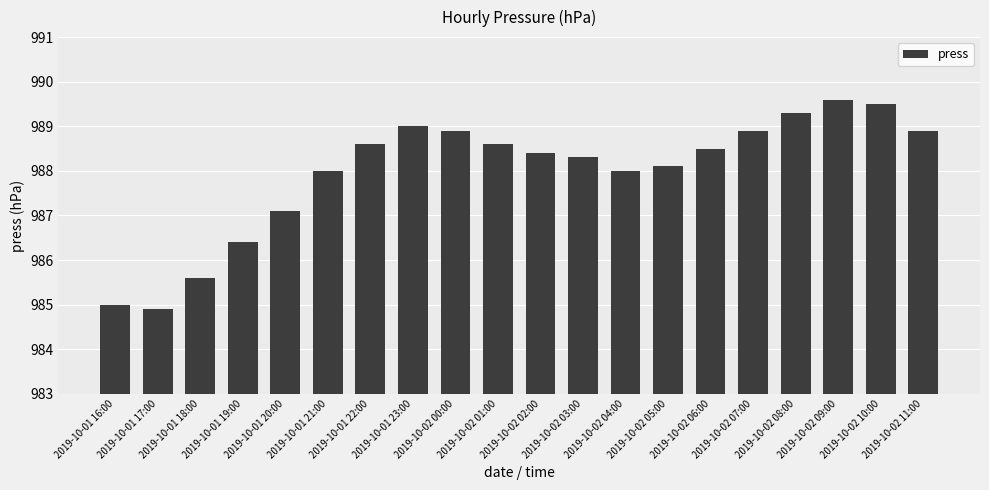

What is the change in value from 2019-10-01 20:00 to 2019-10-02 10:00?

+2.4